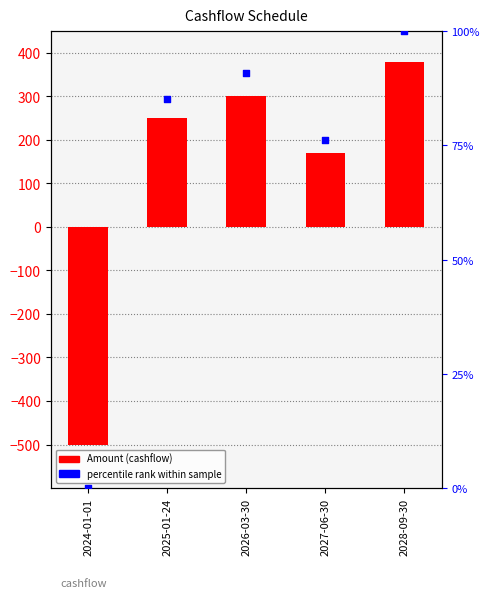

At which category is the sum across all series the highest?

2028-09-30